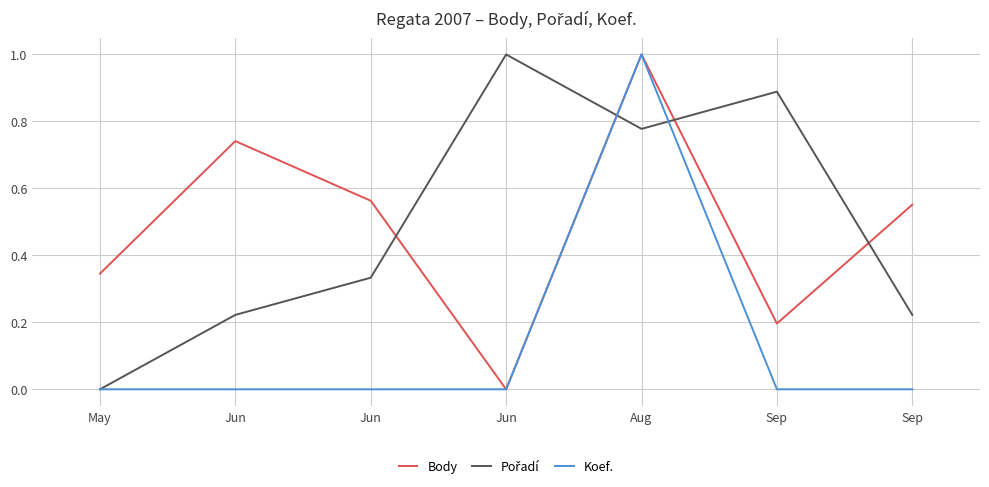

What is the difference between the Body values at Sep and Jun?

0.2